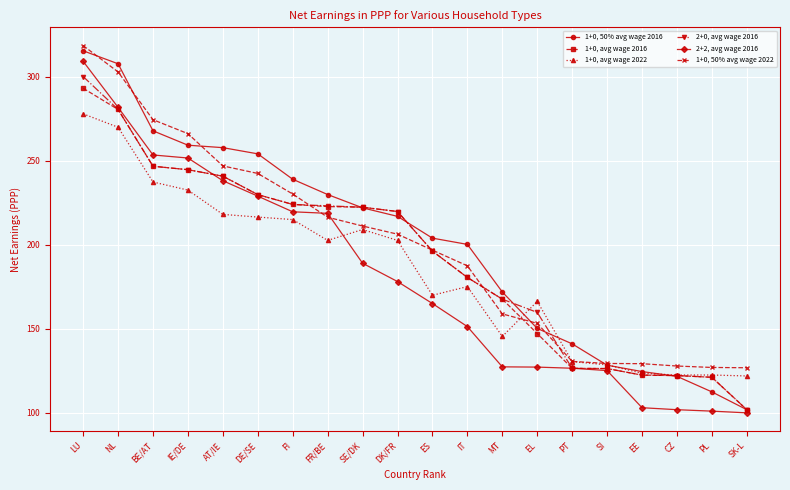

At which label does 1+0, 50% avg wage 2016 reach its minimum?

SK-L